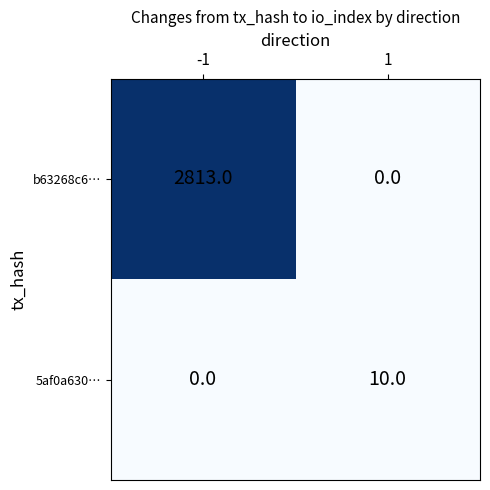

How many positive values does the b63268c6… series have?

1